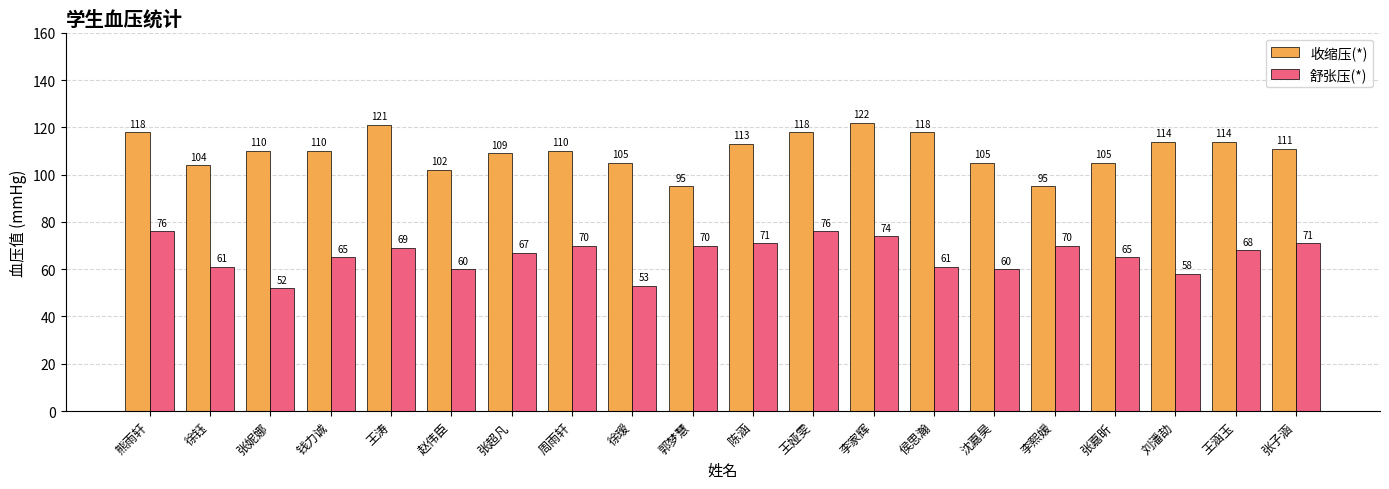

Rank the series by their maximum value, from highest to lowest.

收缩压(*), 舒张压(*)